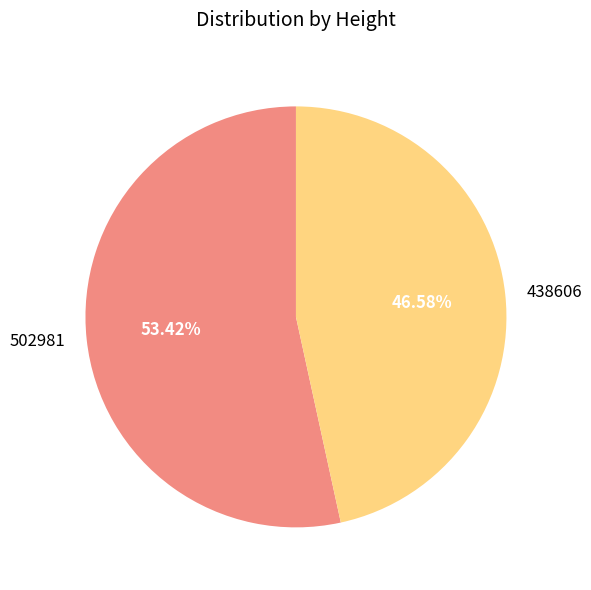

Which has a higher value, 502981 or 438606?

502981